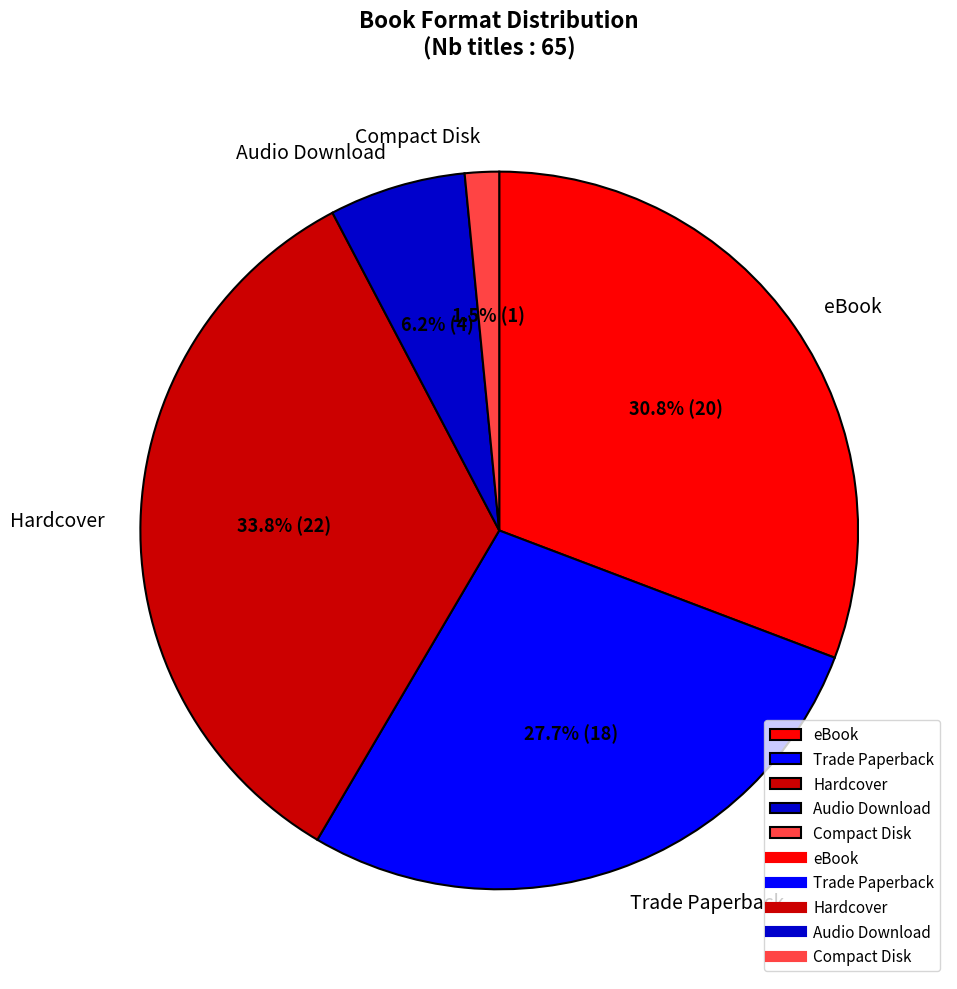

What is the largest slice in the pie chart?

Hardcover